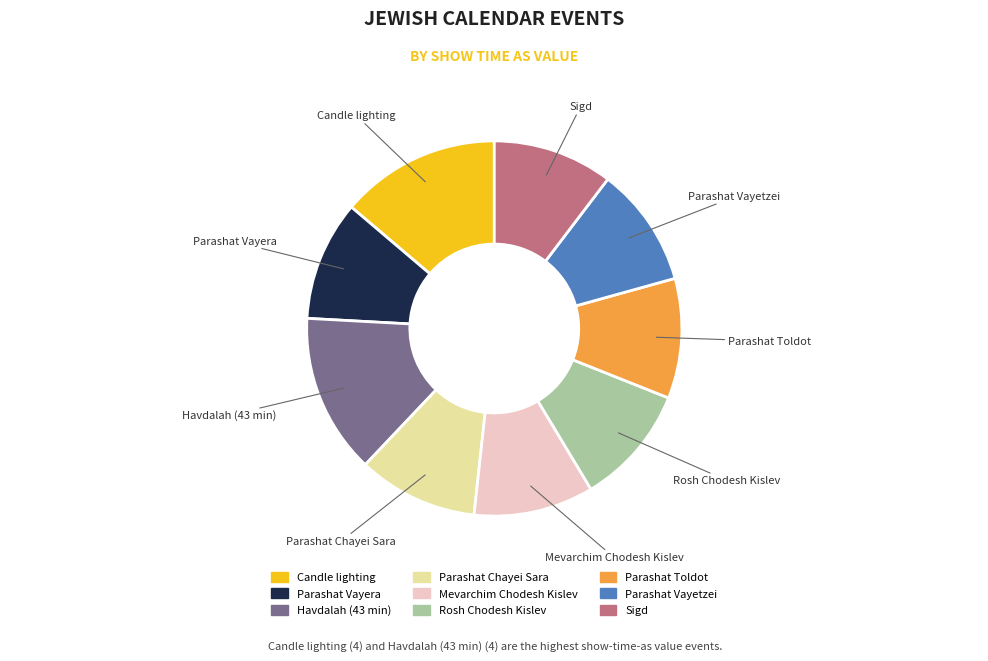

Is it true that Sigd is 16% of the pie?

False